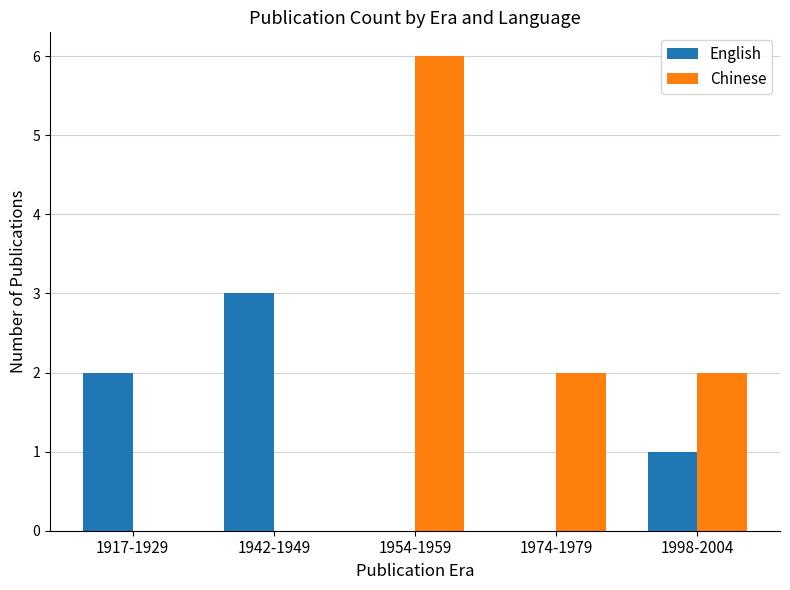

Does the chart contain stacked bars?

No